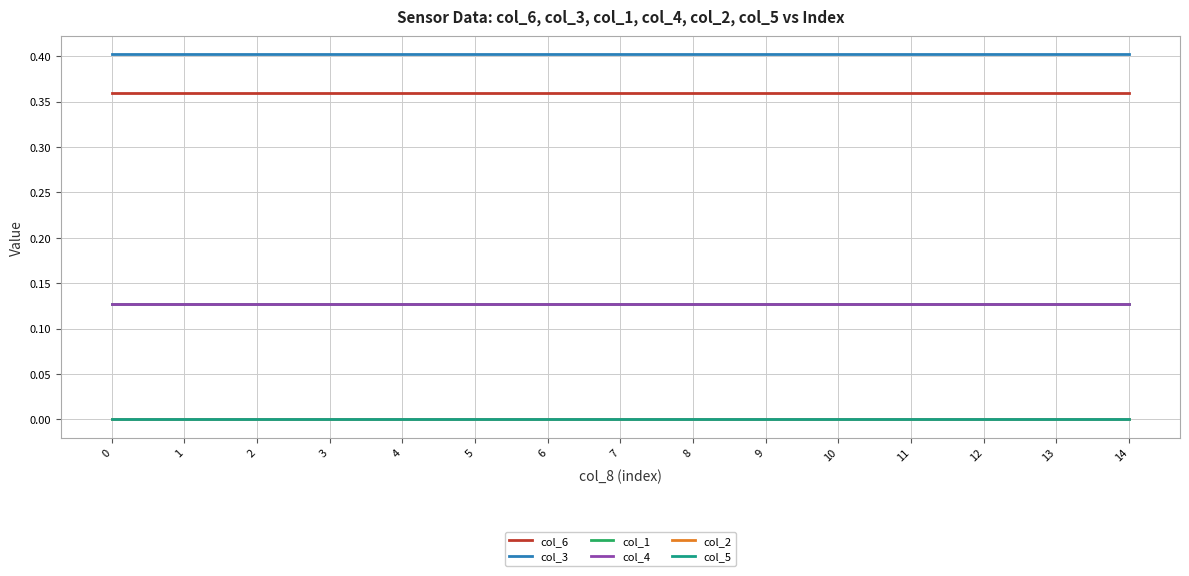

What is the value of the col_4 point at the 1st from the left?

0.1